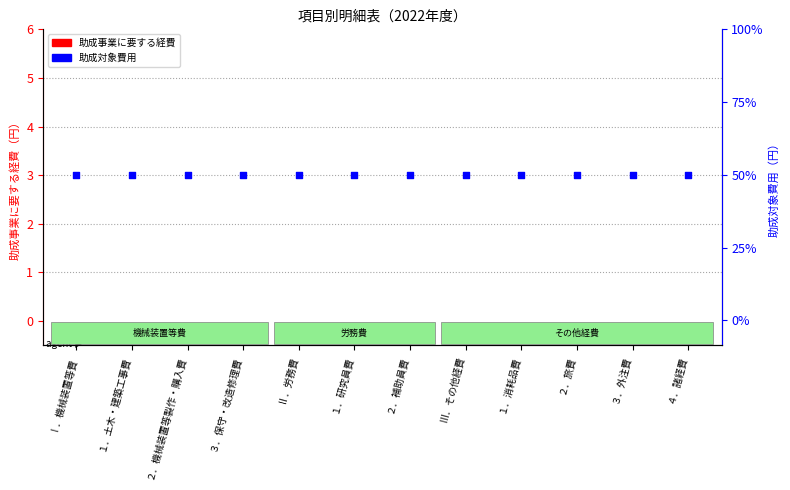

Is the value of 助成対象費用 at Ⅱ．労務費 greater than the value of 助成事業に要する経費 at ３．外注費?

Yes